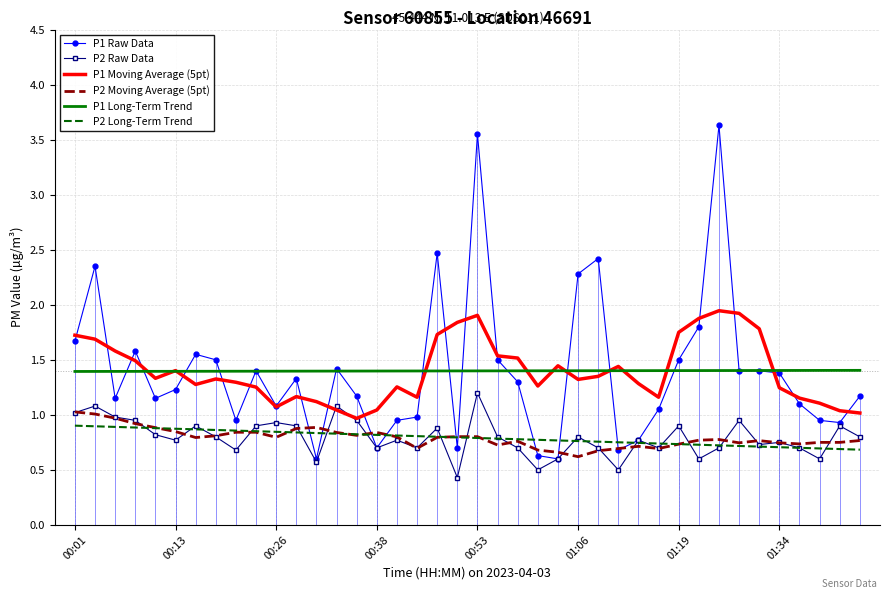

What is the minimum value shown in the chart?

0.4